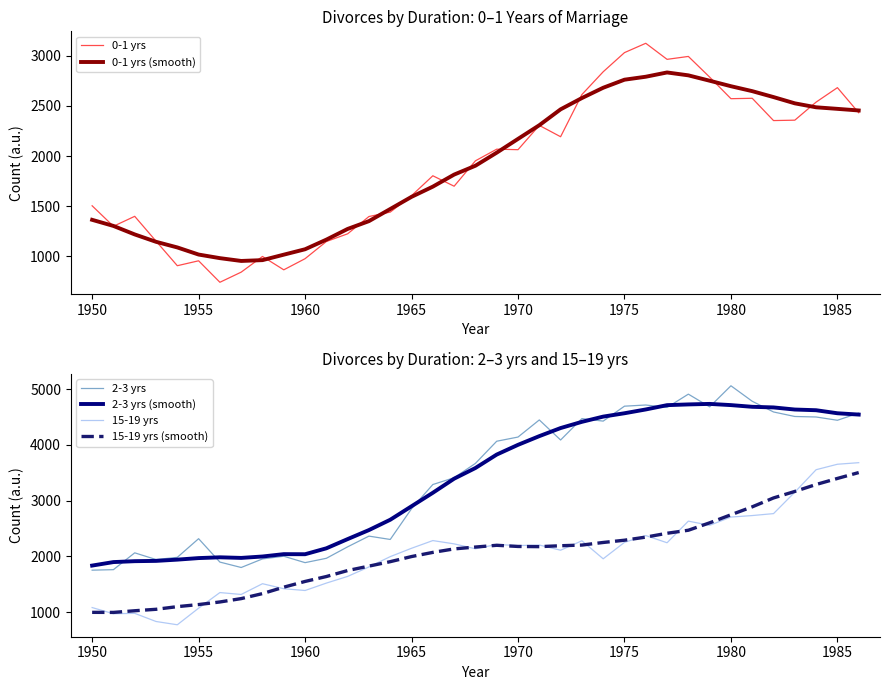

True or false: 2-3 yrs and 15-19 yrs cross at least once.

False